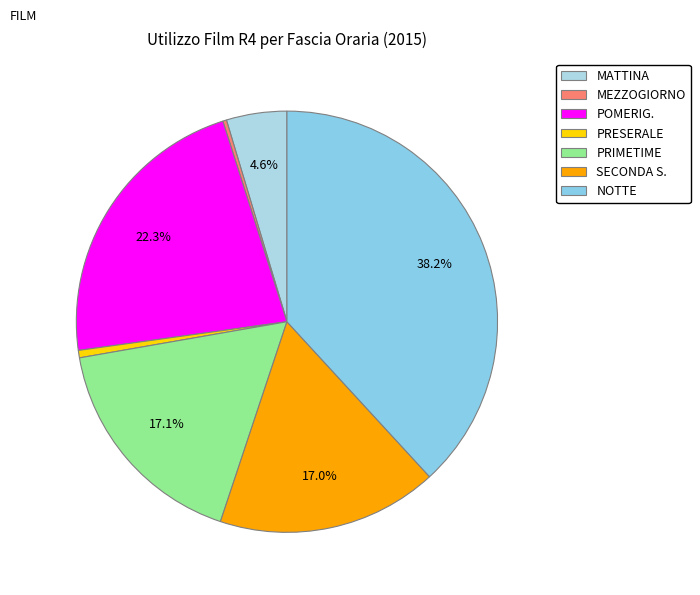

Combined, what portion of the pie is POMERIG. and PRIMETIME?

39.4%